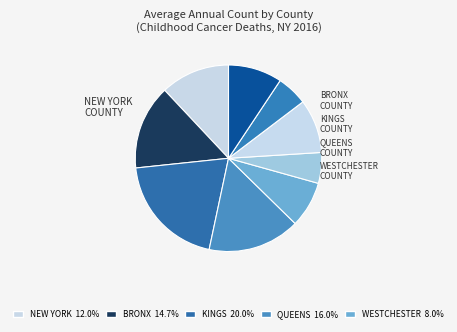

How many slices are in this pie chart?

9